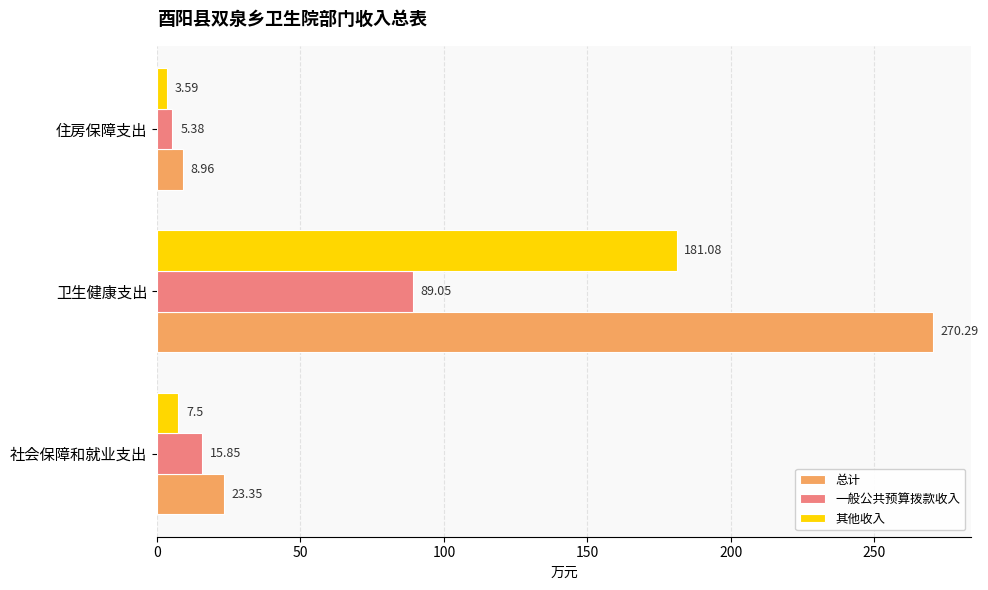

What is the smallest value displayed?

3.6